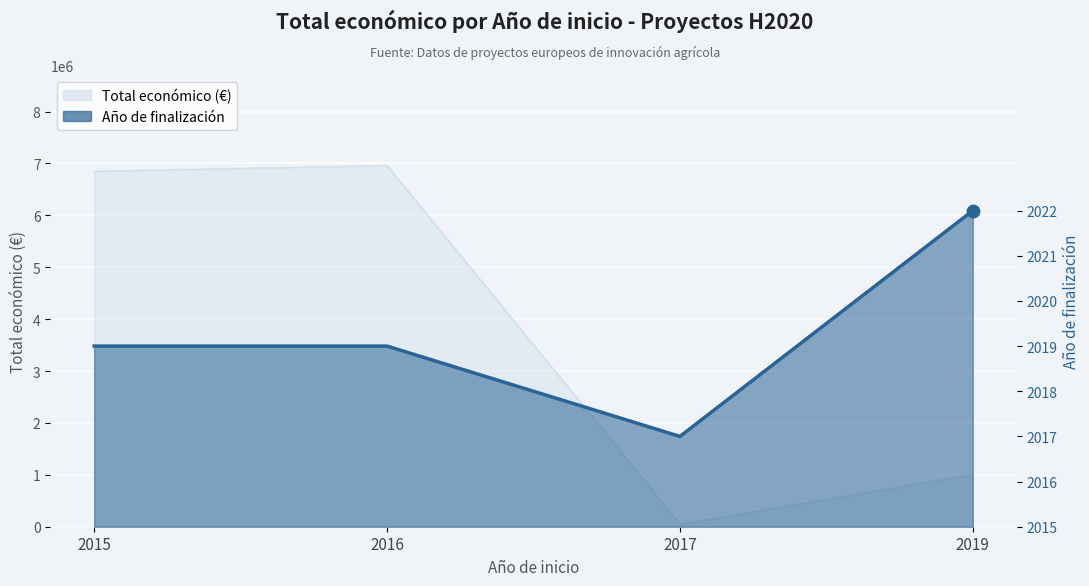

What is the change in value from 2015 to 2019?

+3